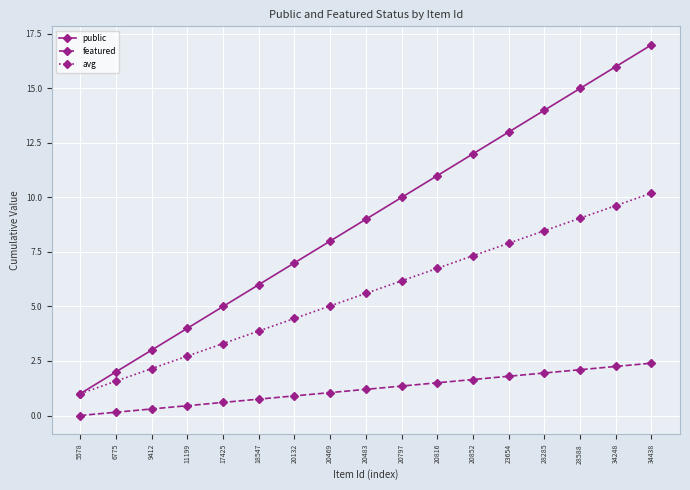

What is the sum of the featured values at 28588 and 5578?

2.1